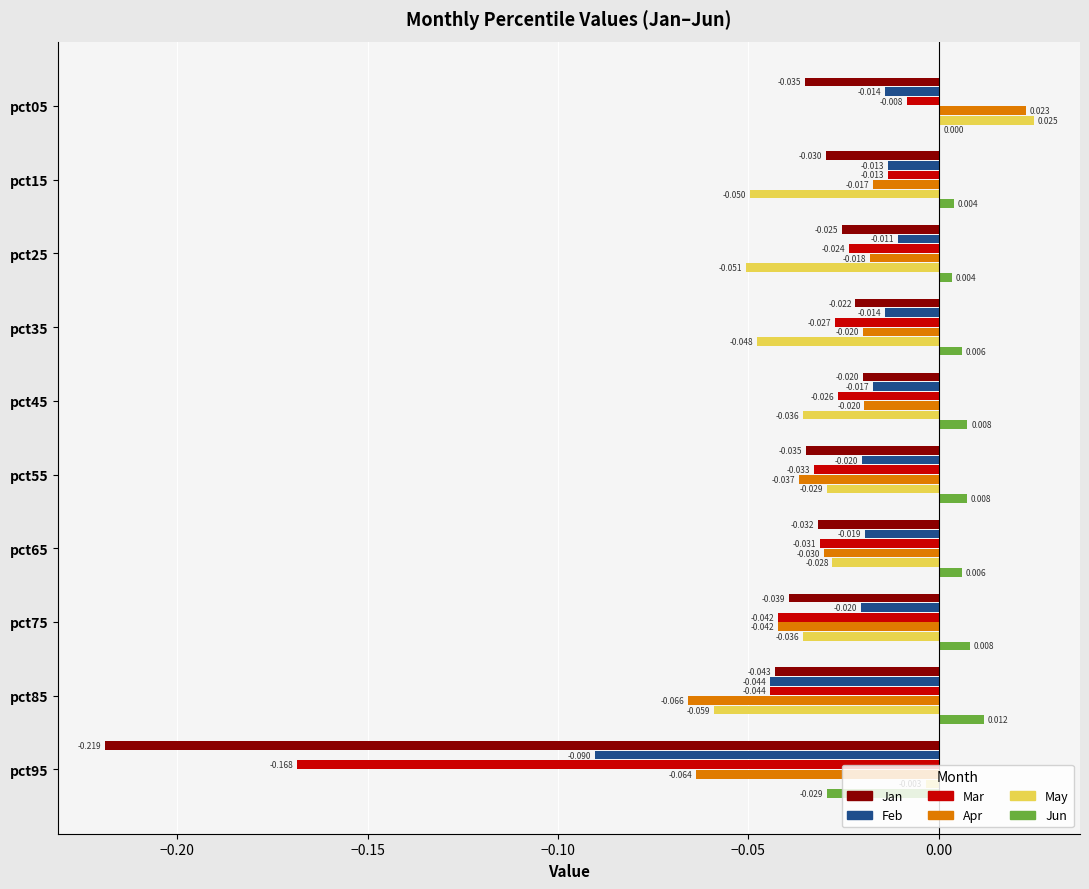

Is the value of Mar at pct95 greater than the value of May at pct95?

No